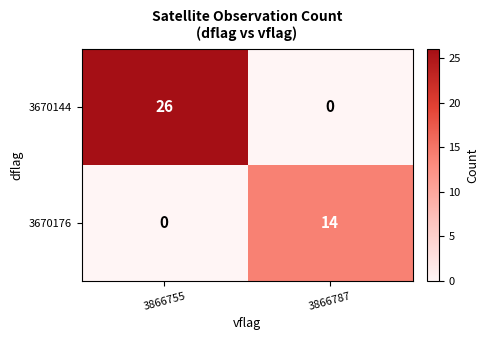

Is it true that 3670144 equals 0 at 3866787?

True